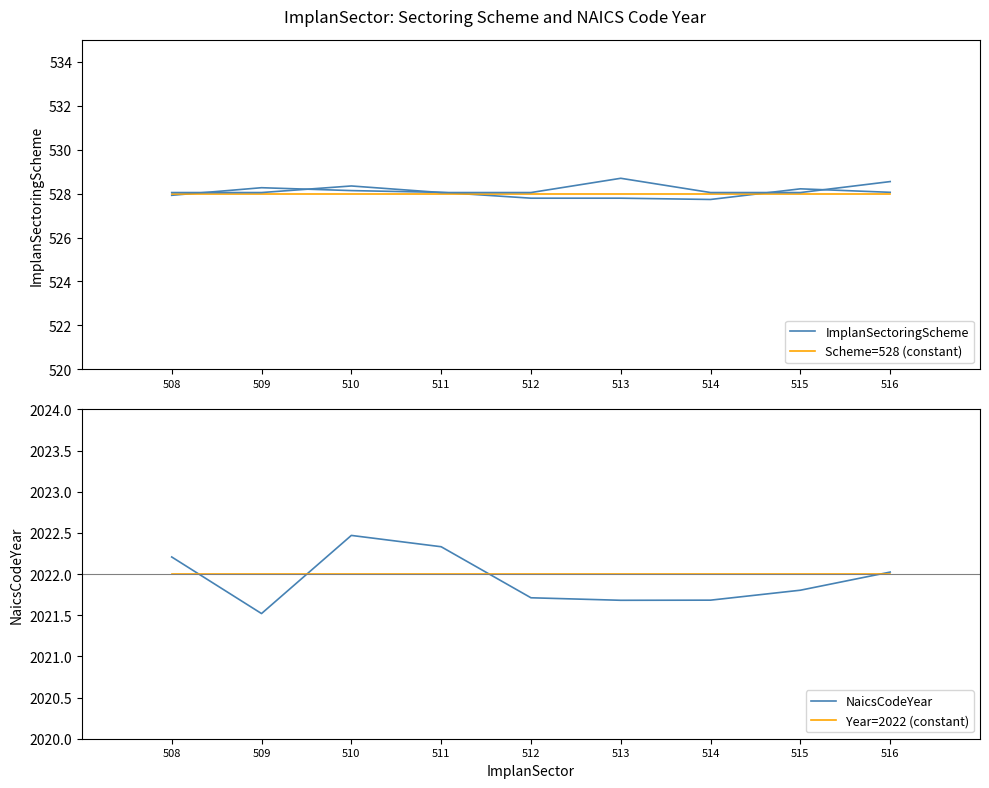

Is this an area chart (filled region under the line)?

No